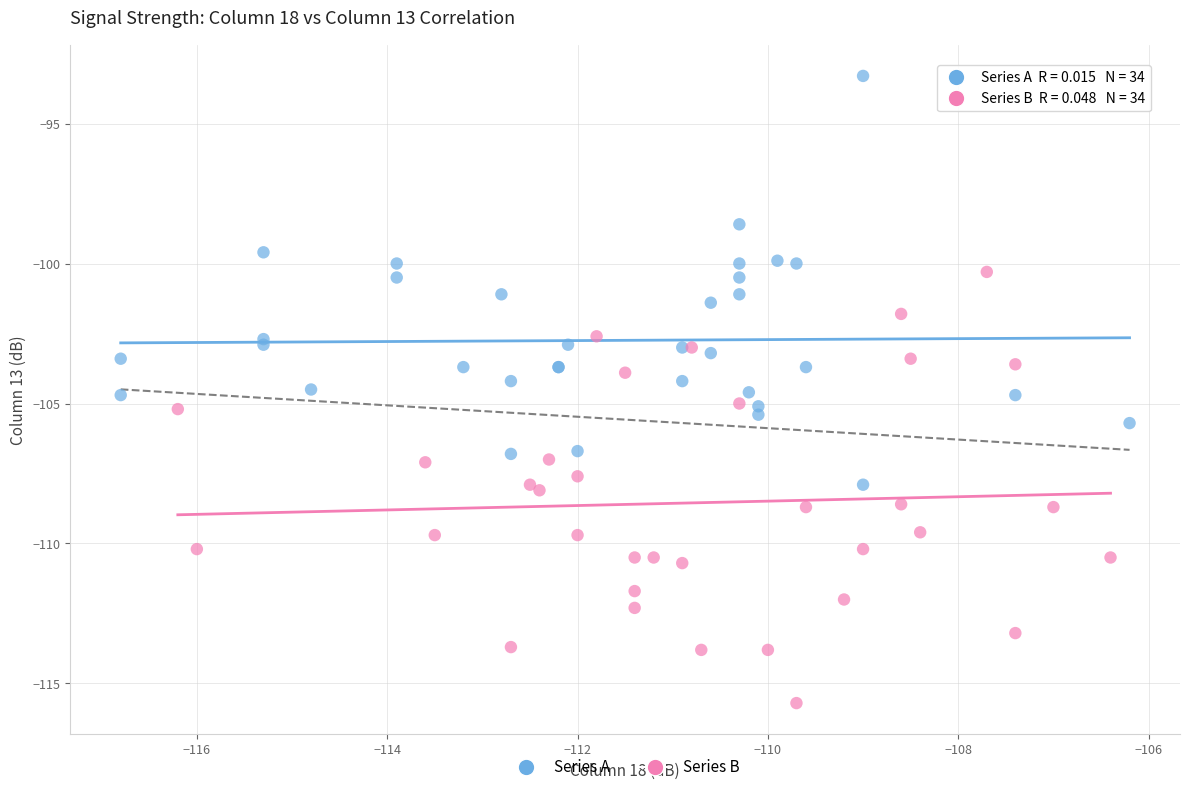

What are all the series names shown in the legend?

Series A, Series B